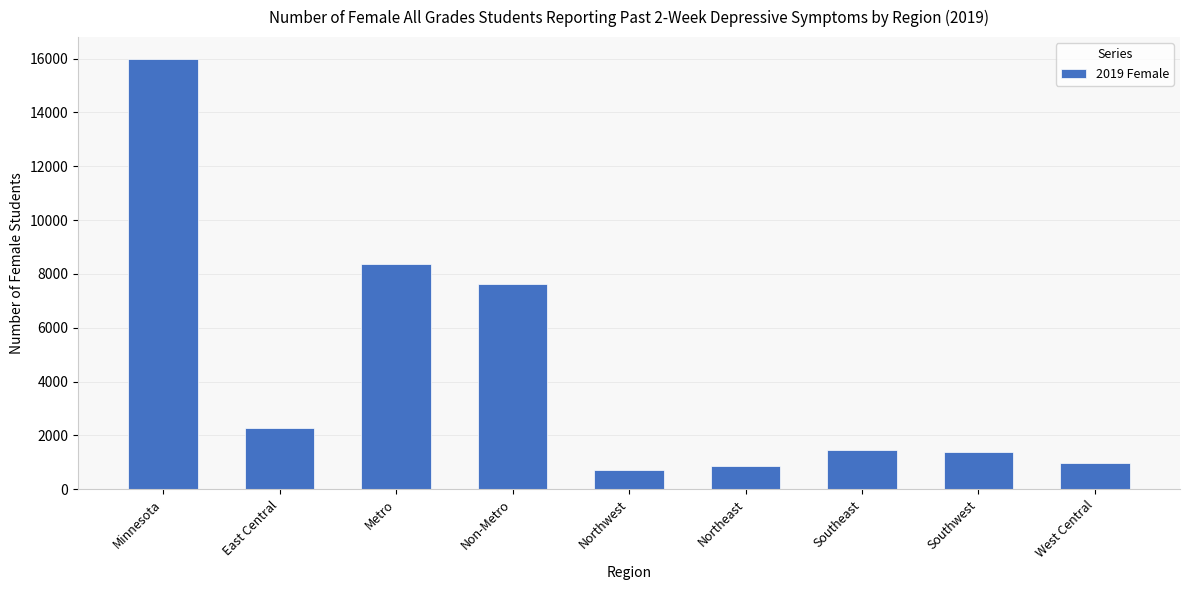

True or false: the data shows 5041 at Non-Metro.

False